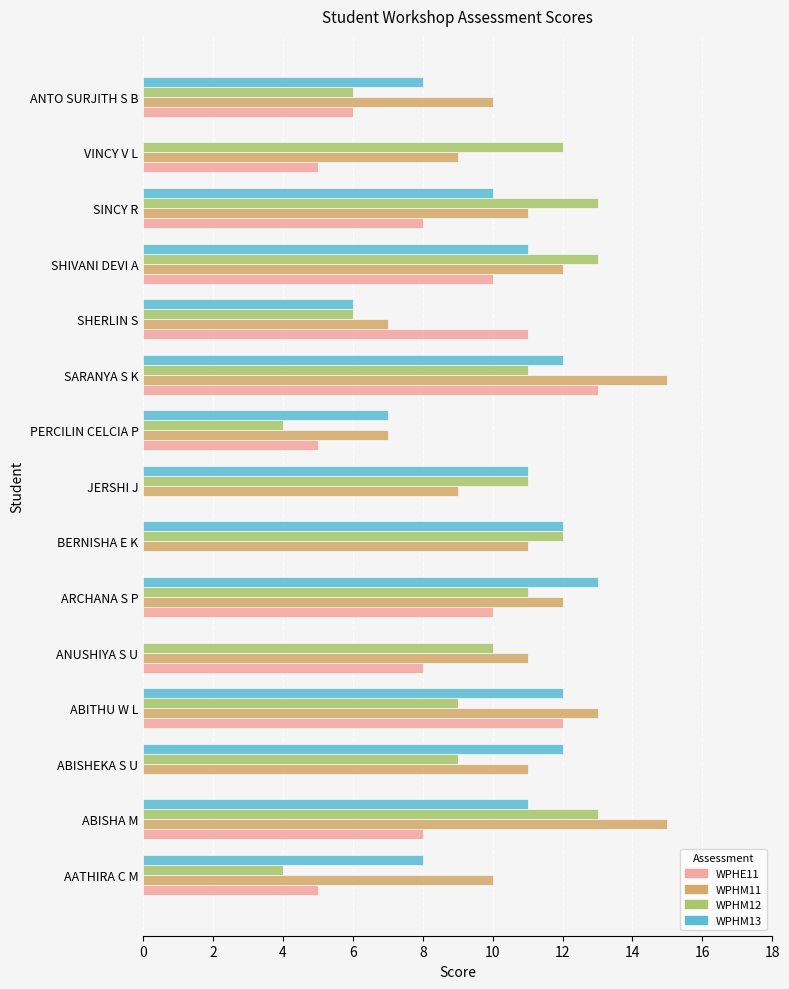

The WPHM13 series shows 8 at ANTO SURJITH S B. True or false?

True